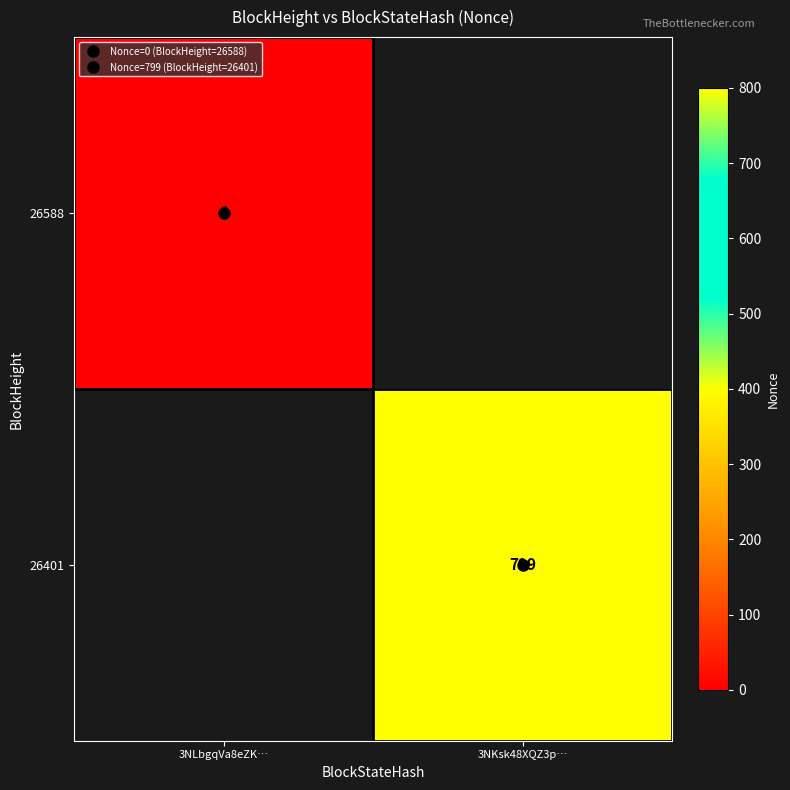

How many categories are shown in the chart?

2